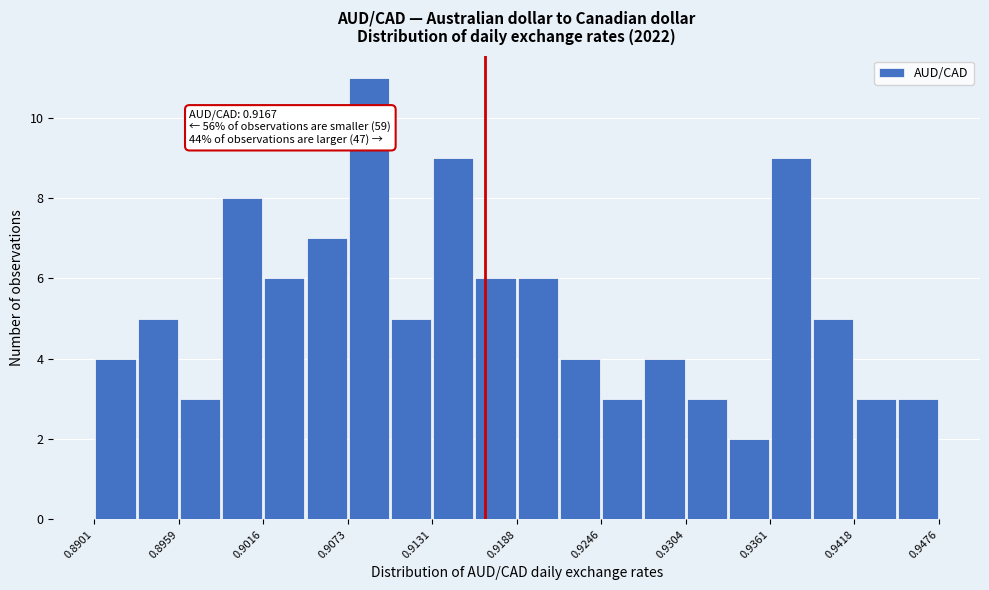

Around what value on the x-axis is the tallest bar? Give the approximate position of its centre, as read against the axis.

0.909